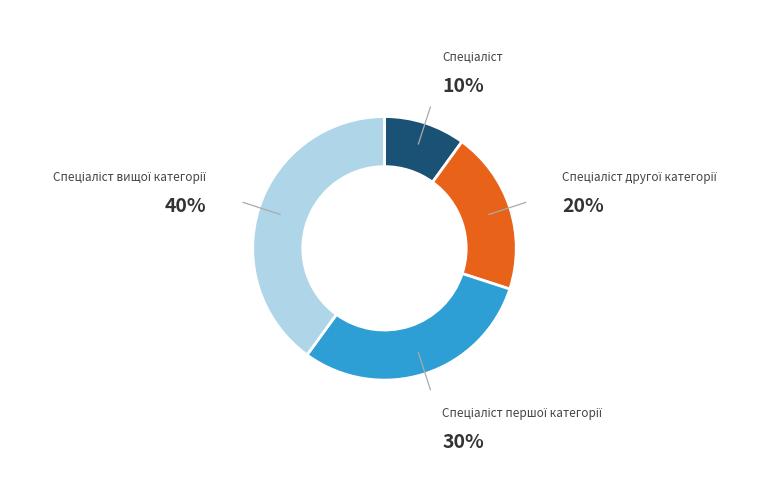

Is there a majority slice in this chart?

No